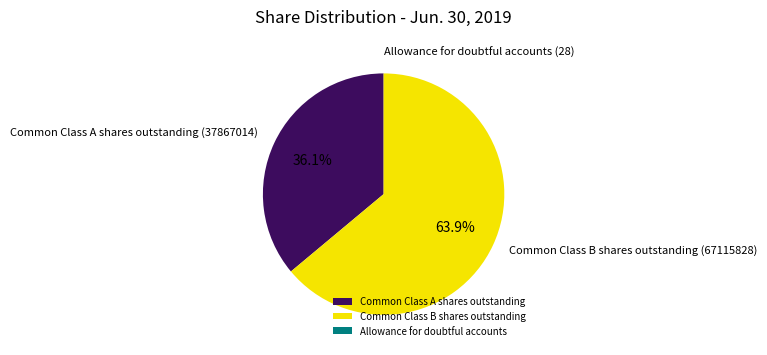

Which category has the biggest portion of the pie?

Common Class B shares outstanding